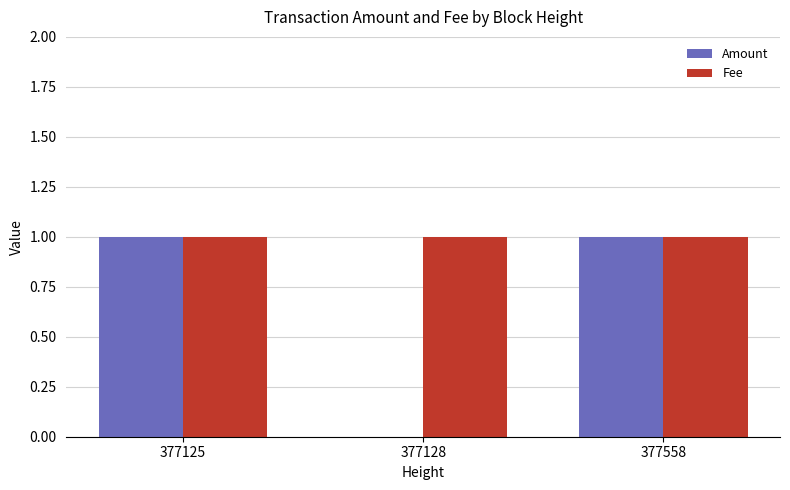

Between 377125 and 377128, which series saw the biggest shift?

Amount